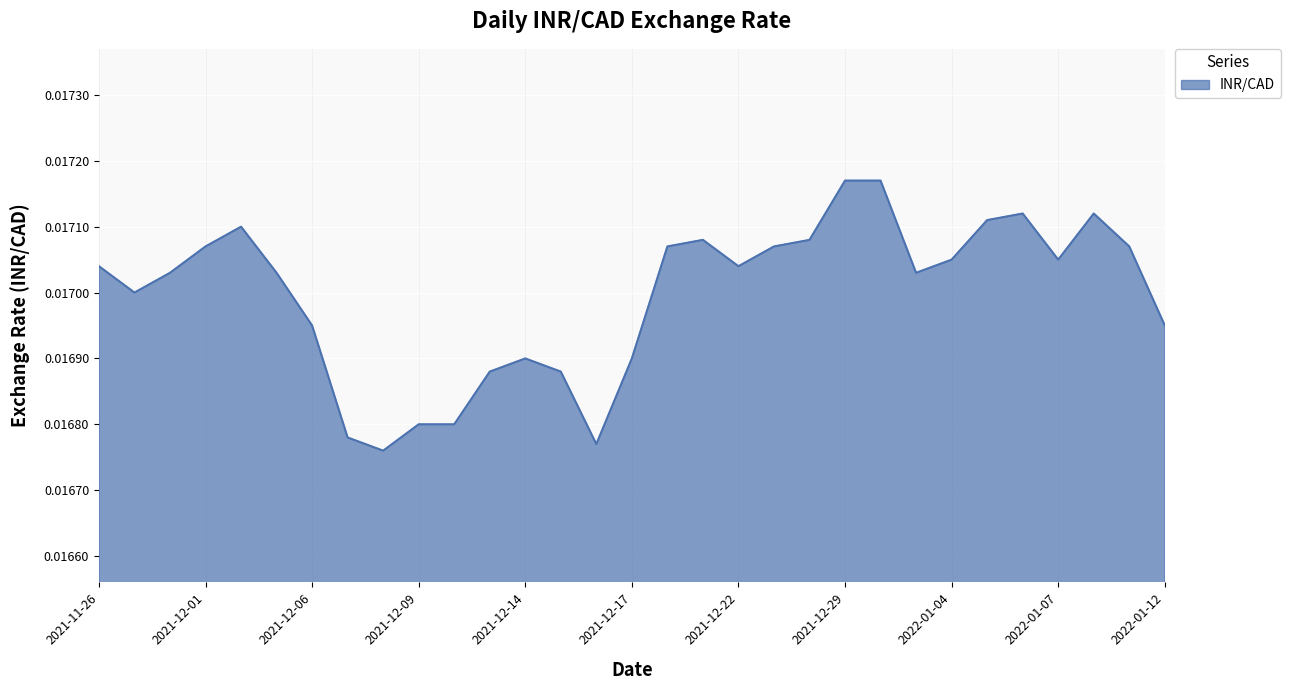

How many lines are shown in the chart?

1